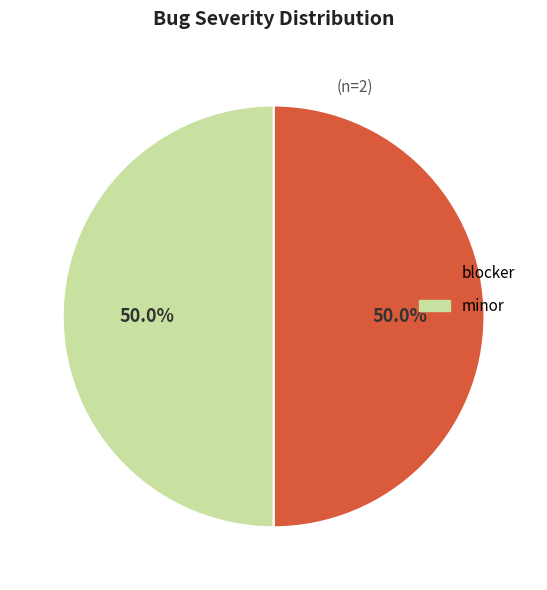

What is the ratio of the value at blocker to the value at minor?

1.0